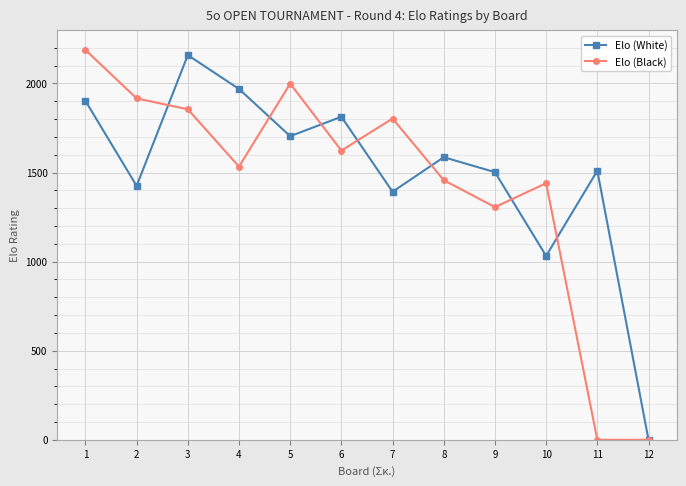

At which category does Elo (Black) reach its first local valley?

4